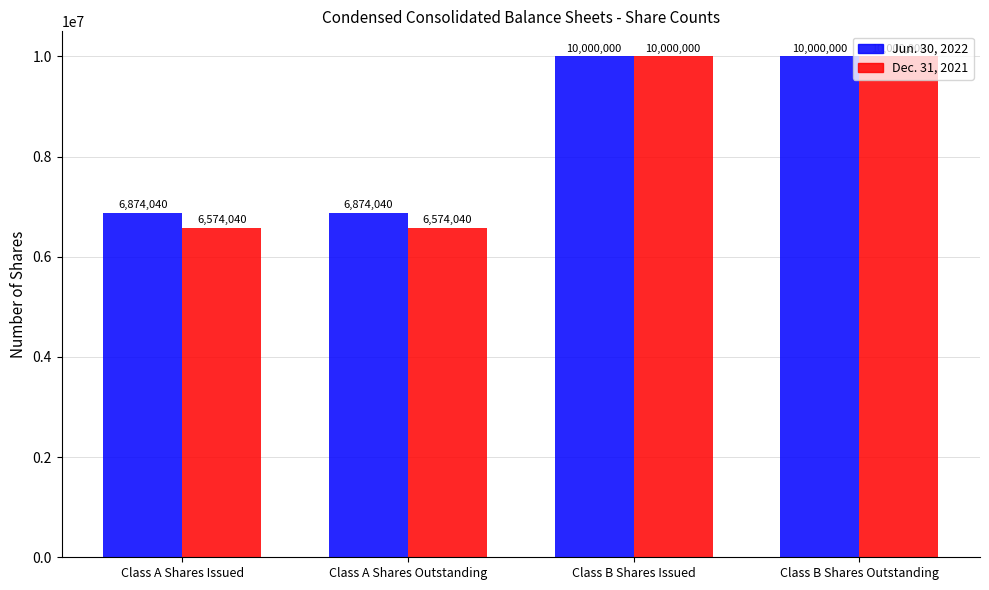

True or false: Jun. 30, 2022 has a value of 10000000 at Class B Shares Issued.

True